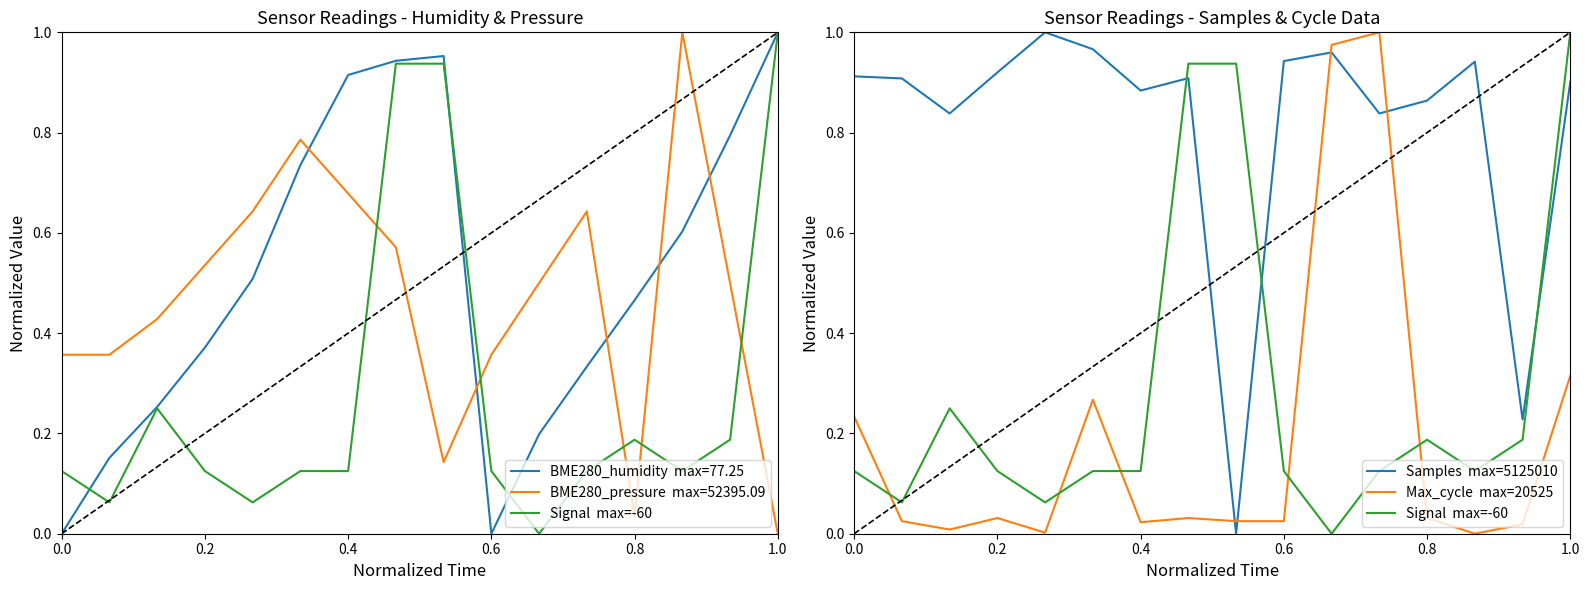

How many times do Signal  max=-60 and Samples  max=5125010 cross each other?

3